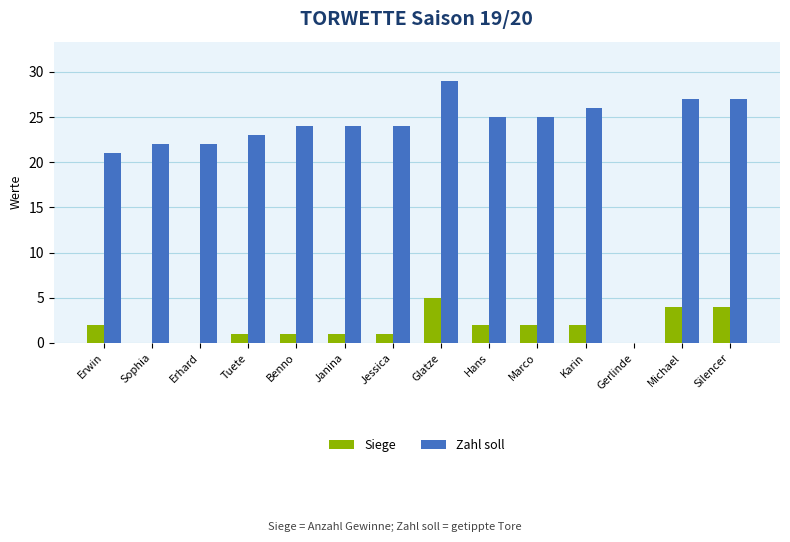

Reading left to right, extract all data points from this chart.

Siege: Erwin=2	Sophia=0	Erhard=0	Tuete=1	Benno=1	Janina=1	Jessica=1	Glatze=5	Hans=2	Marco=2	Karin=2	Gerlinde=0	Michael=4	Silencer=4
Zahl soll: Erwin=21	Sophia=22	Erhard=22	Tuete=23	Benno=24	Janina=24	Jessica=24	Glatze=29	Hans=25	Marco=25	Karin=26	Gerlinde=0	Michael=27	Silencer=27